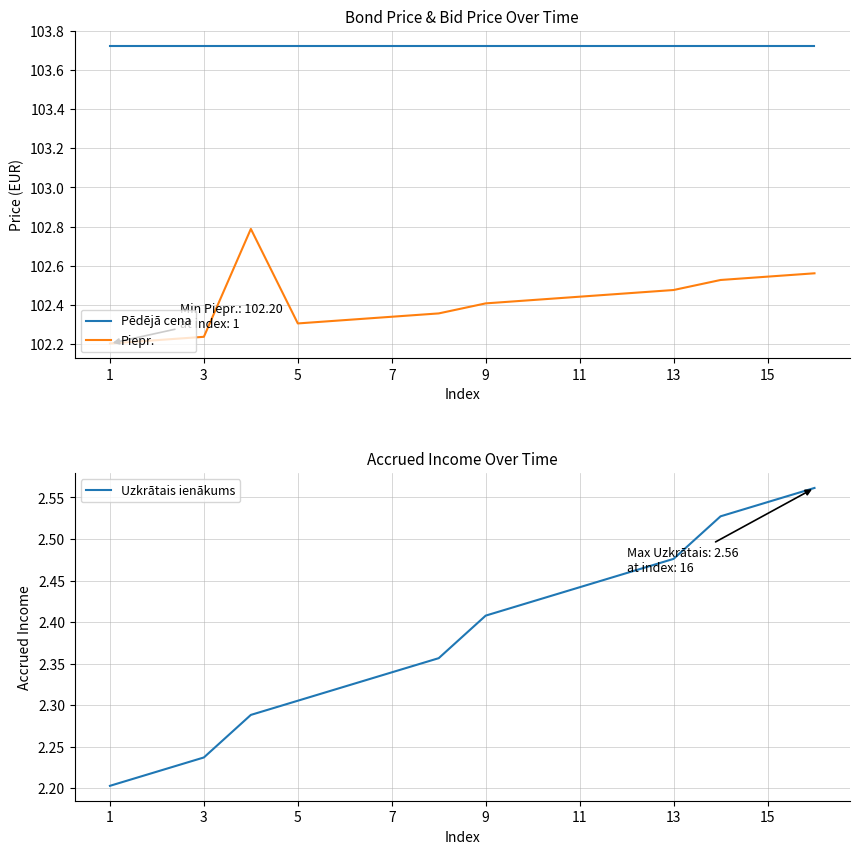

The Uzkrātais ienākums series shows 2.2 at 1. True or false?

True